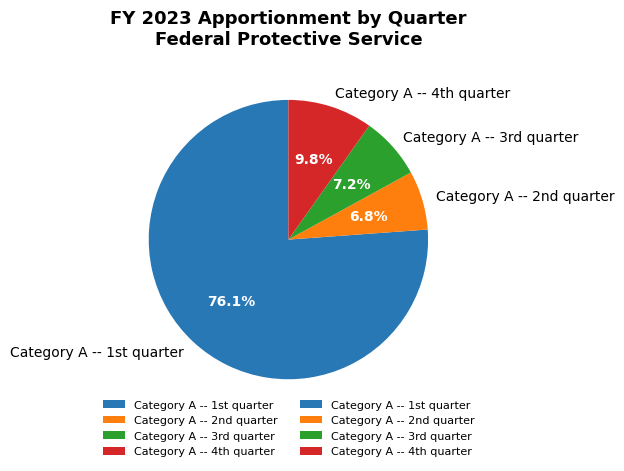

How many slices are in this pie chart?

4